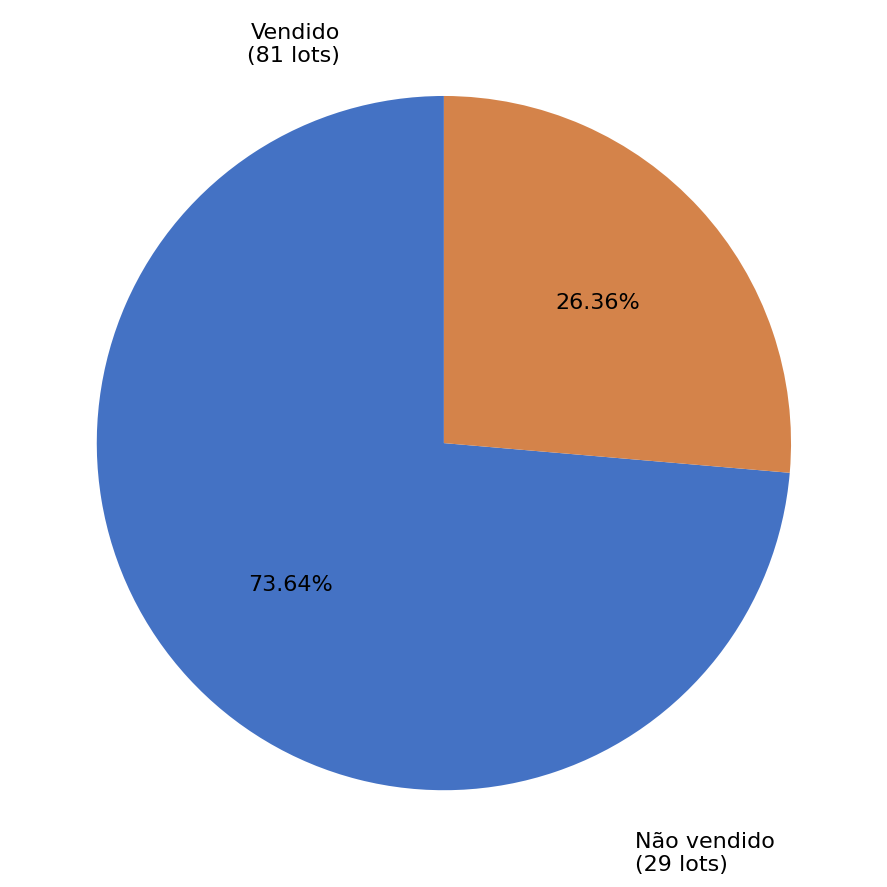

Do Não vendido and Vendido together represent more than half of the pie?

Yes